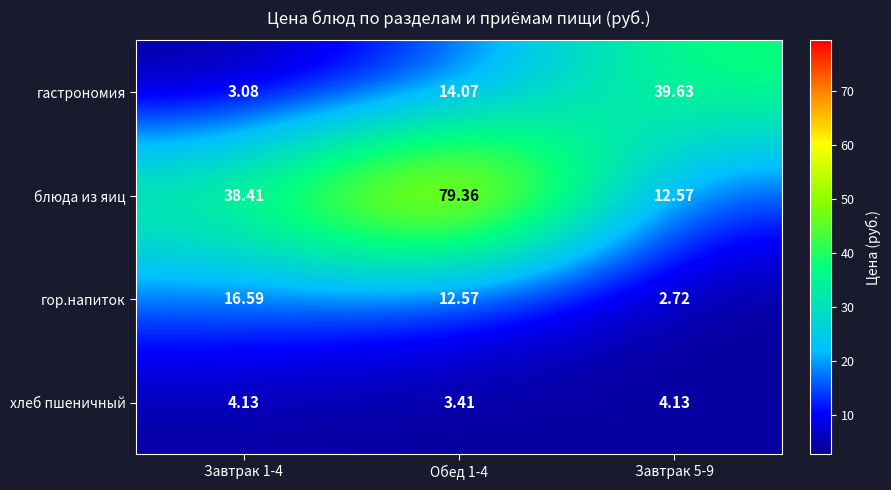

At Завтрак 1-4, list the series in order from smallest to largest.

гастрономия, хлеб пшеничный, гор.напиток, блюда из яиц